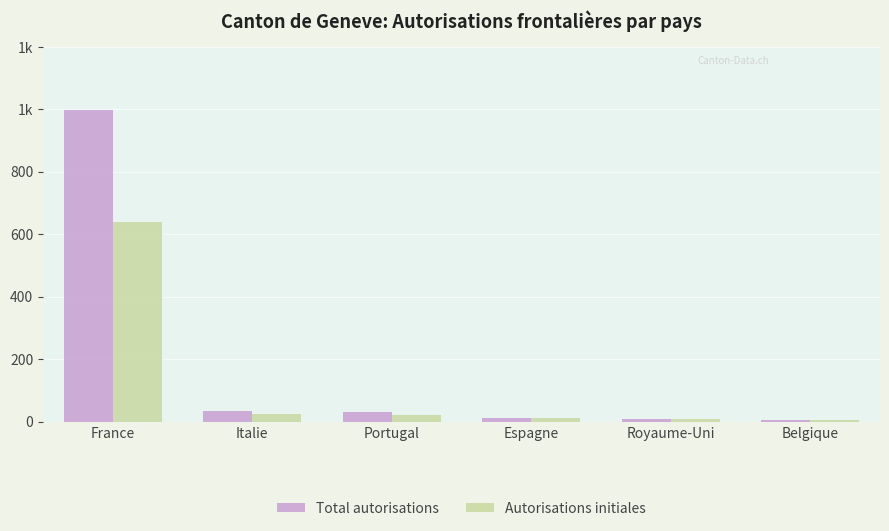

The value of Autorisations initiales at Italie is 25. True or false?

True